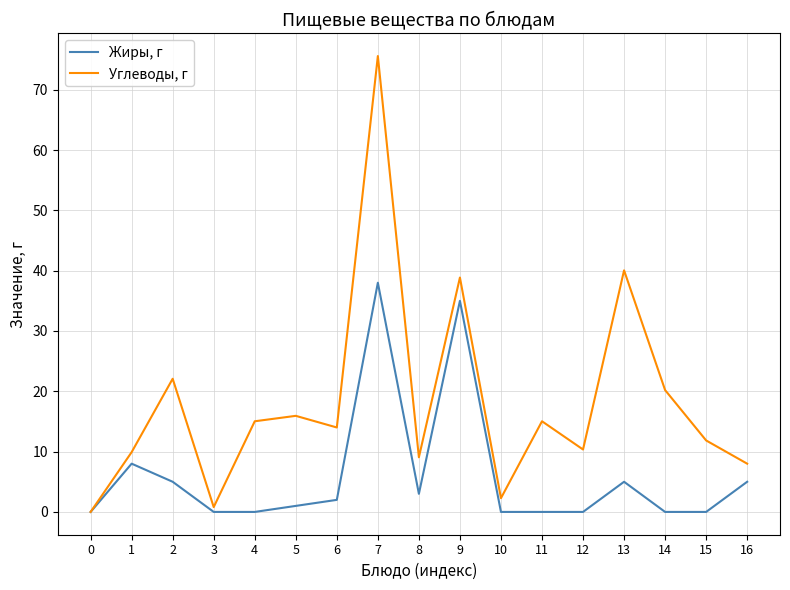

The value of Углеводы, г at 7 is 28.2. True or false?

False